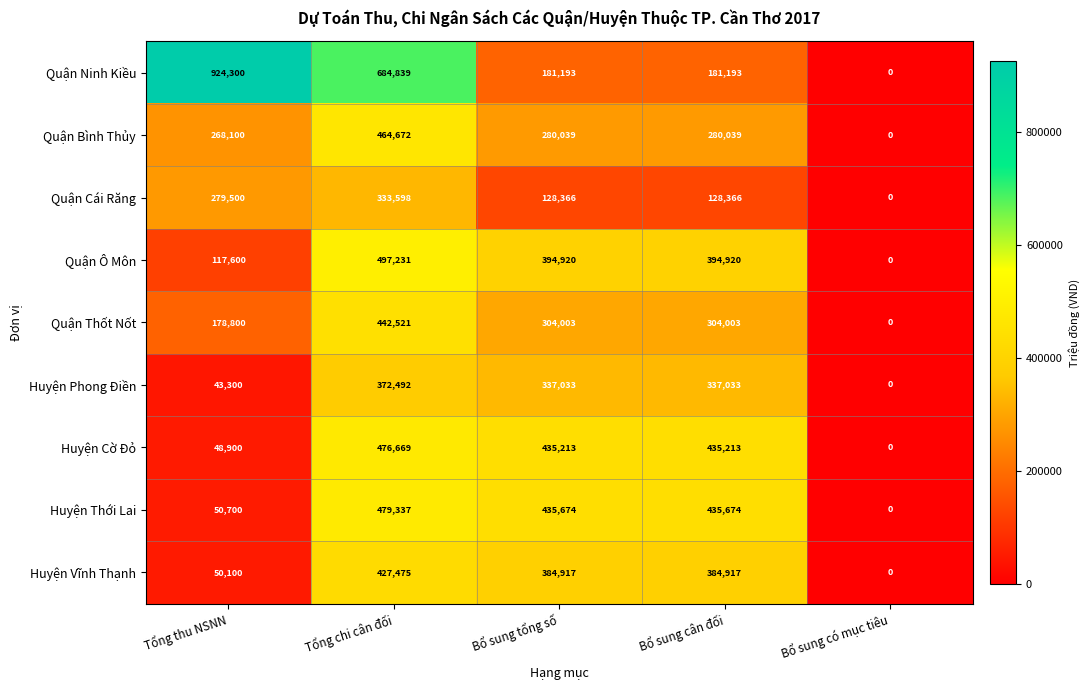

What is the spread (max minus min) of values at Bổ sung cân đối?

307308